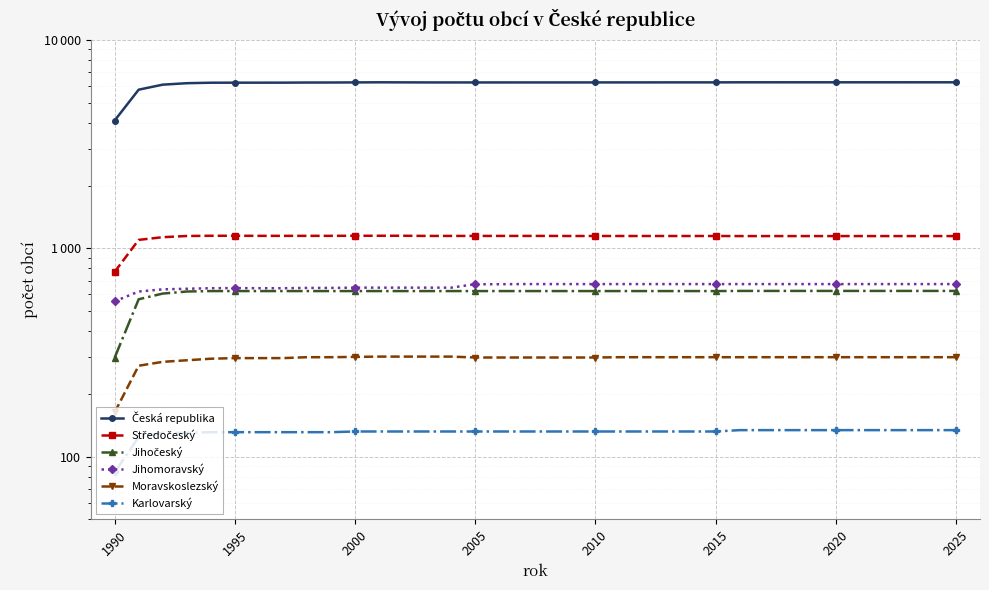

True or false: Karlovarský has more than 1 points higher than both neighbors.

False